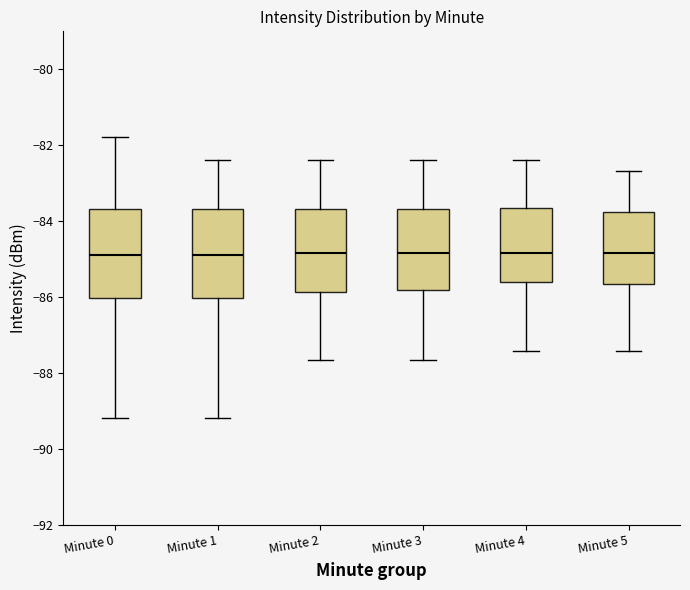

Reading left to right, transcribe this box plot: for each box, give where its median line is, the range the box spans, and where its two whiskers end, as read against the y-axis. The values are not printed on the chart, so give them approximately, as read against the axis.

Minute 0: median -84.8, box -86.0 to -83.6, whiskers -89.2 to -81.8
Minute 1: median -84.8, box -86.0 to -83.6, whiskers -89.2 to -82.4
Minute 2: median -84.8, box -85.8 to -83.6, whiskers -87.6 to -82.4
Minute 3: median -84.8, box -85.8 to -83.6, whiskers -87.6 to -82.4
Minute 4: median -84.8, box -85.6 to -83.6, whiskers -87.4 to -82.4
Minute 5: median -84.8, box -85.6 to -83.8, whiskers -87.4 to -82.6